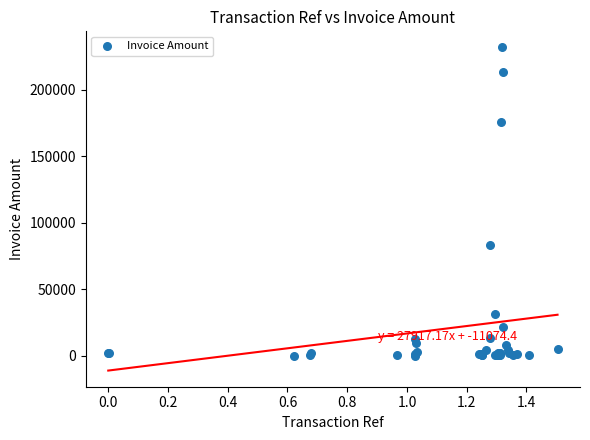

What Y value in the scatter plot is closest to 116058?

83526.5